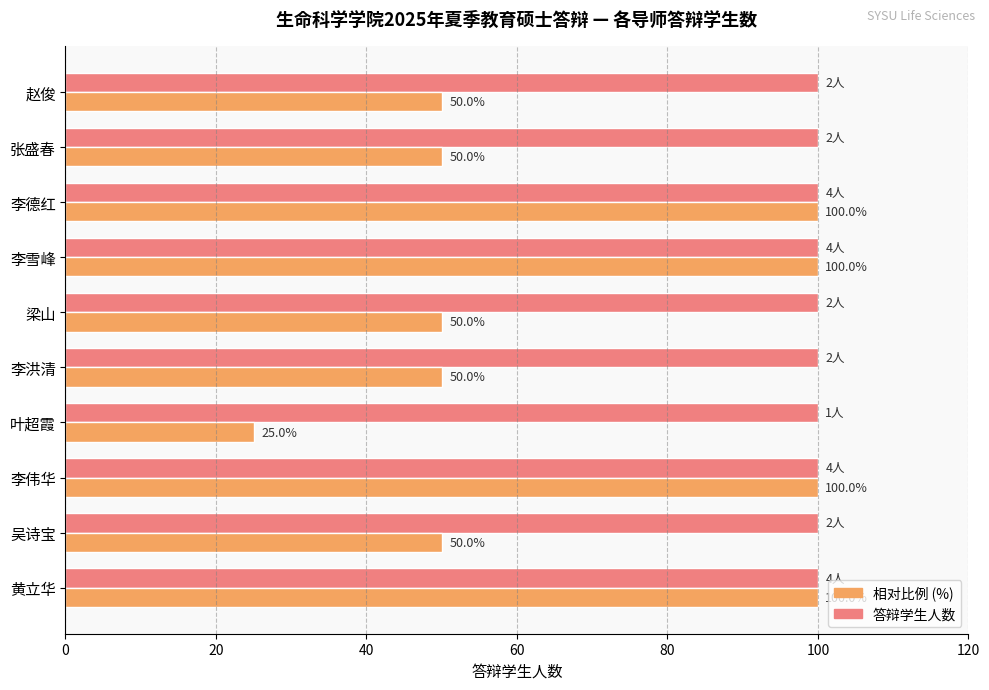

What is the maximum value shown in the chart?

100